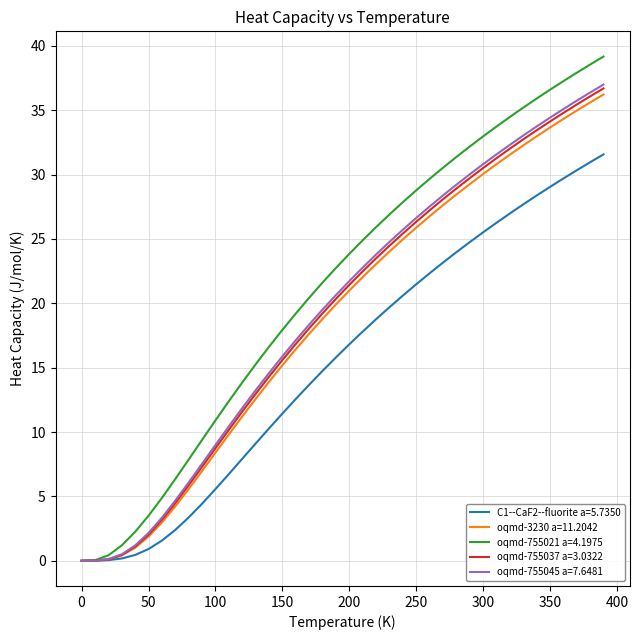

Which series has the largest range (max minus min)?

oqmd-755021 a=4.1975